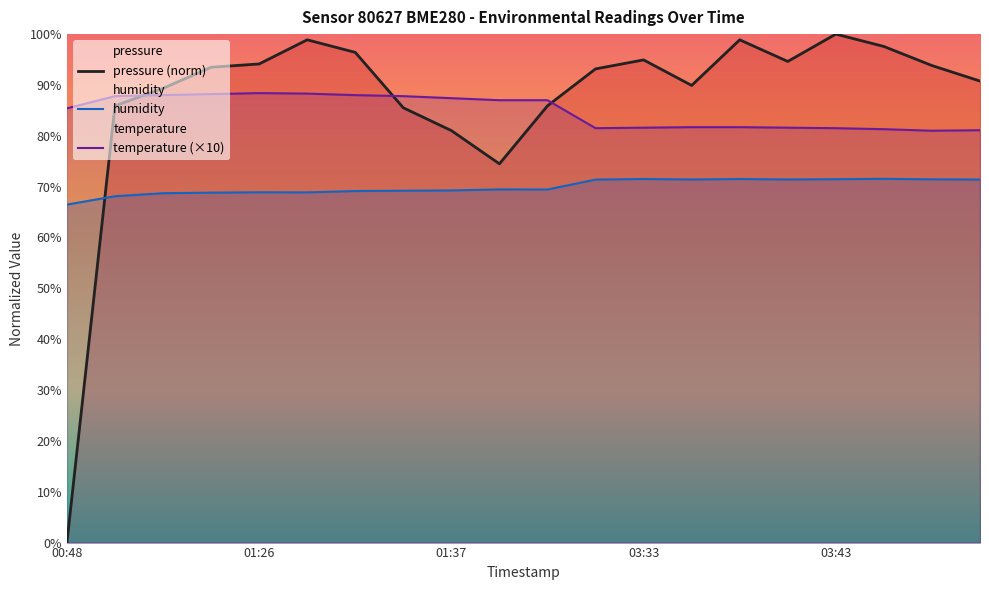

What is the maximum value shown in the chart?

100.0